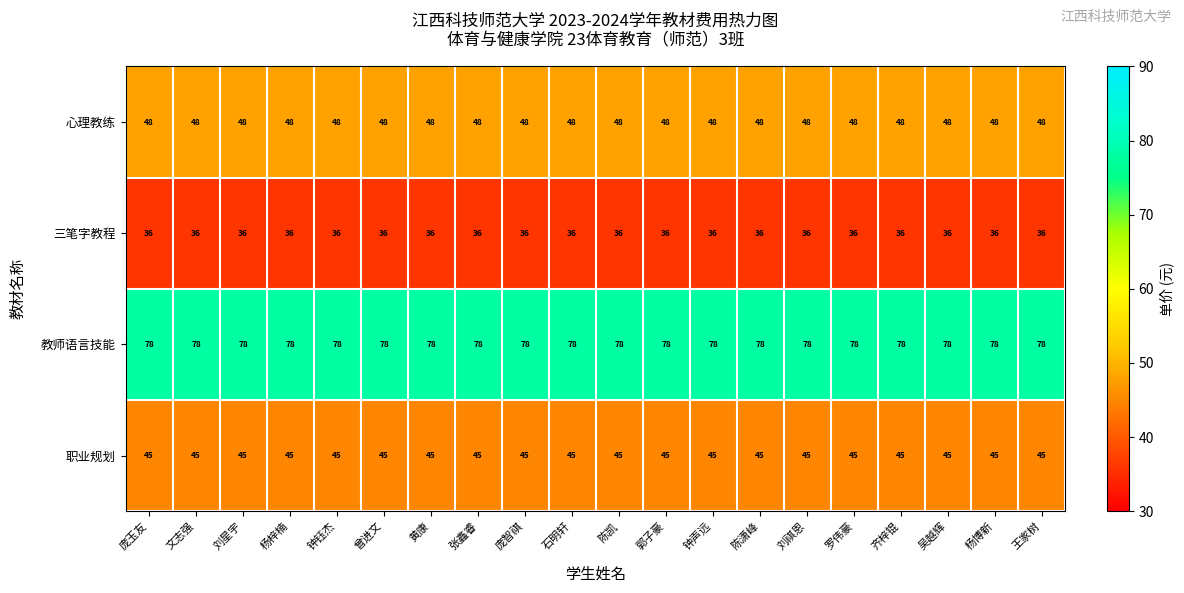

The value of 心理教练 at 钟钰杰 is 23. True or false?

False